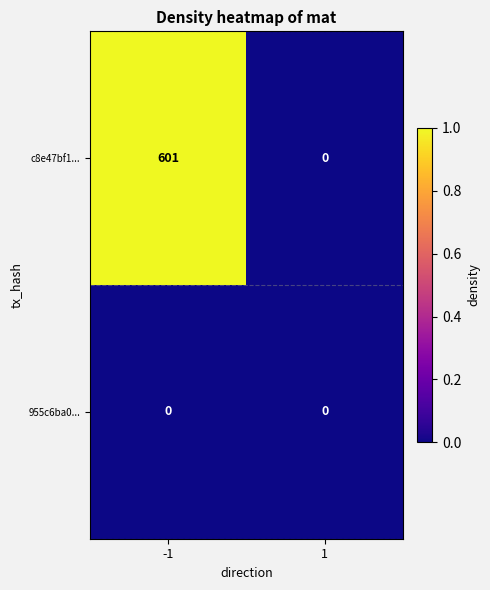

Which series has the largest total across all categories?

c8e47bf1...